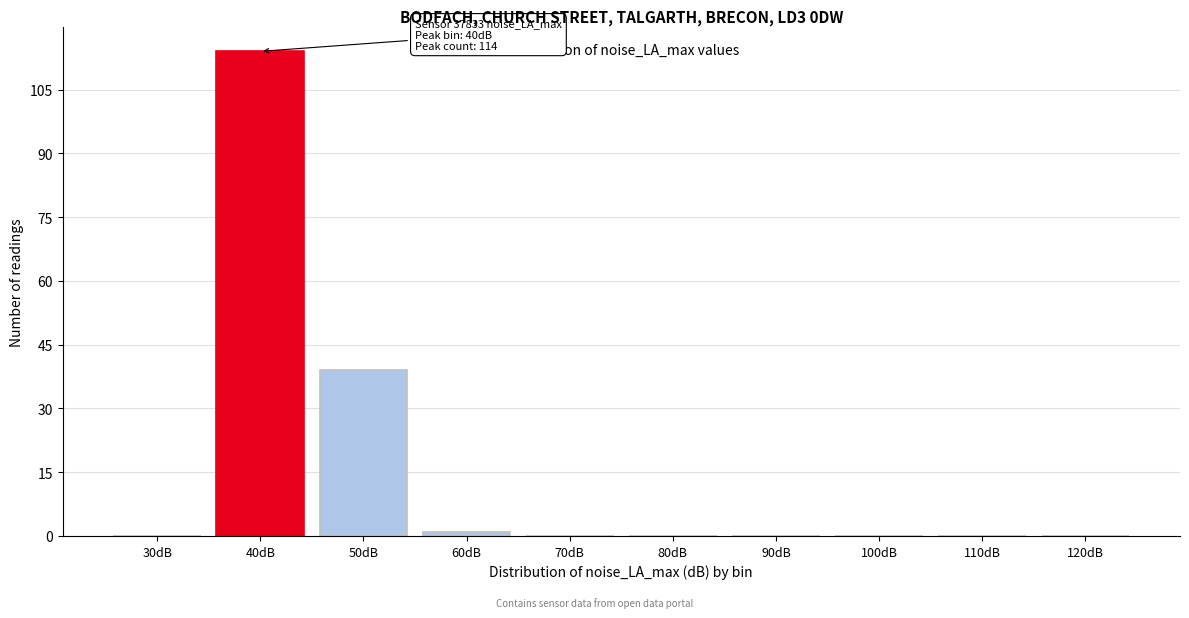

Reading right to left, what are all the values shown in this chart?

120dB=0	110dB=0	100dB=0	90dB=0	80dB=0	70dB=0	60dB=1	50dB=39	40dB=114	30dB=0